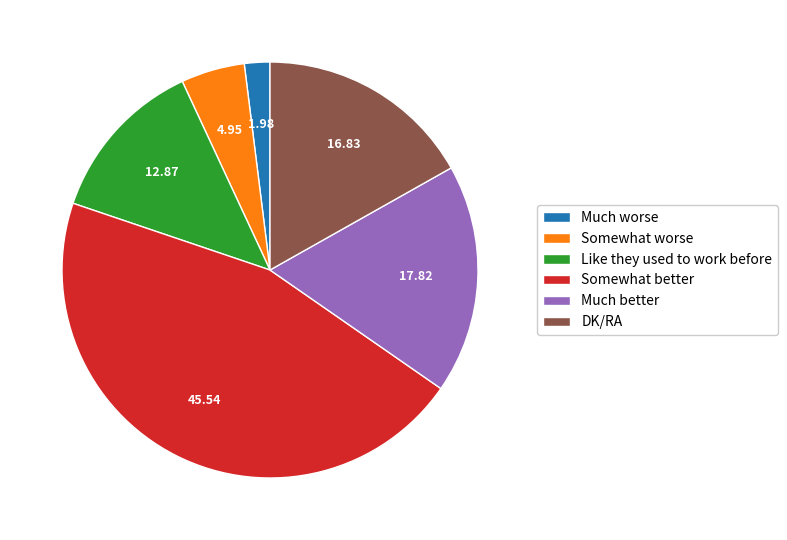

Combined, do DK/RA and Somewhat worse account for over 50%?

No